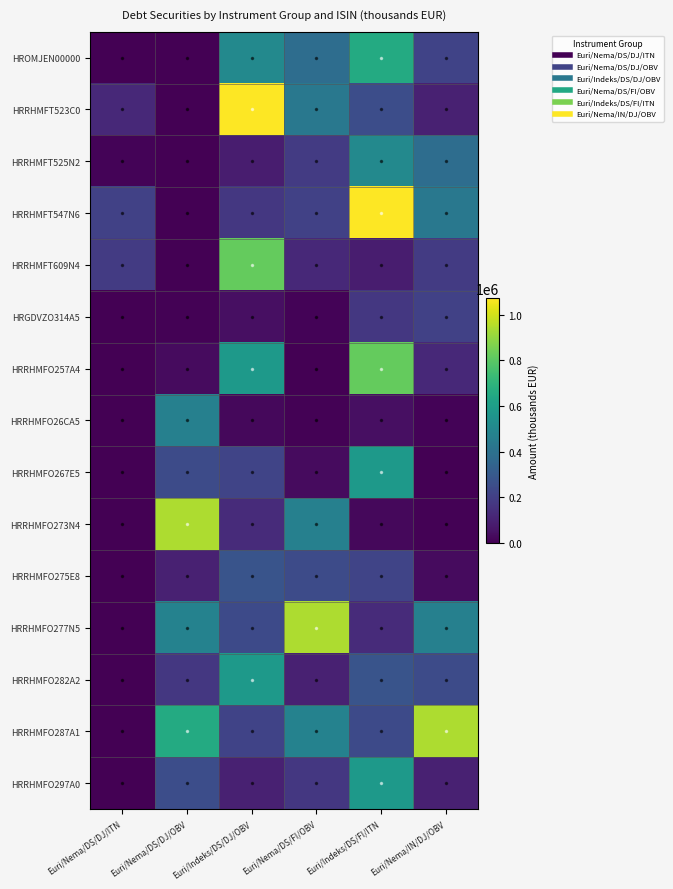

How many distinct data groups are displayed?

15